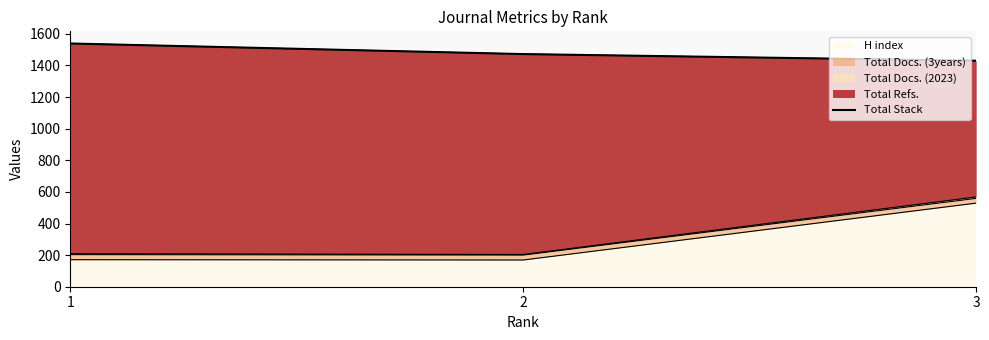

List the labels in order of value, smallest first.

3, 2, 1